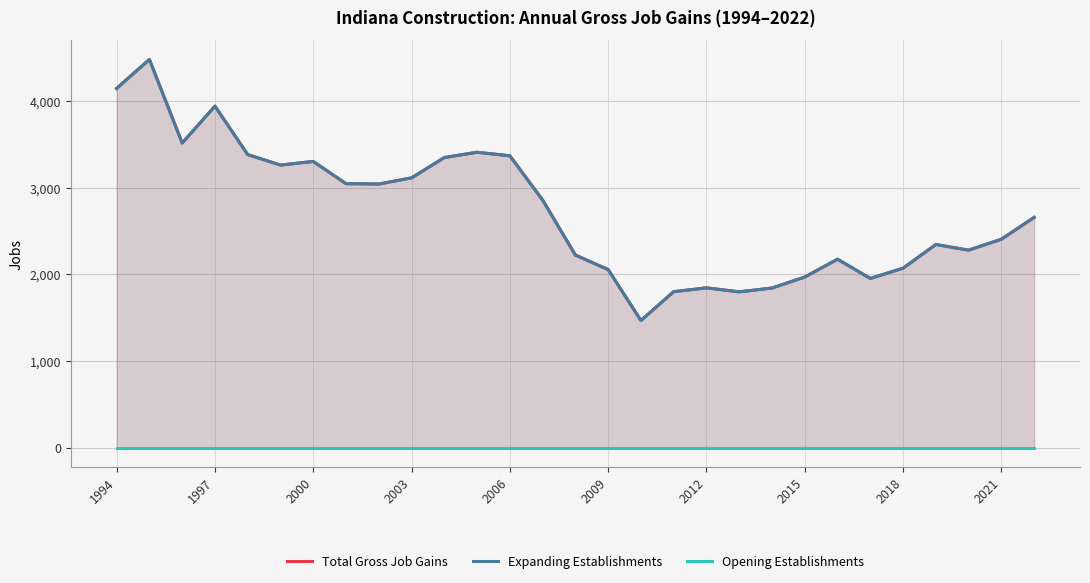

Which series has the largest total across all categories?

Total Gross Job Gains